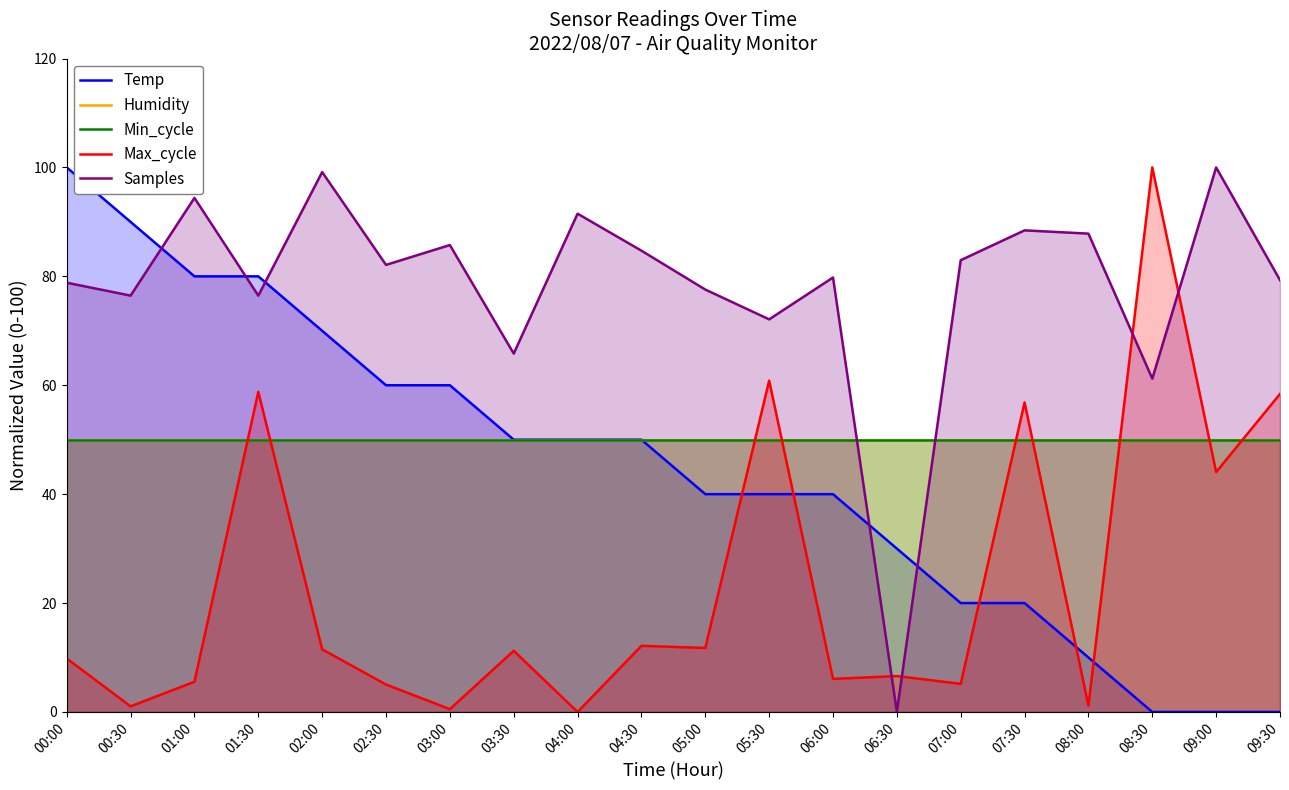

What is the difference between the second highest and minimum values in the Temp series?

90.0